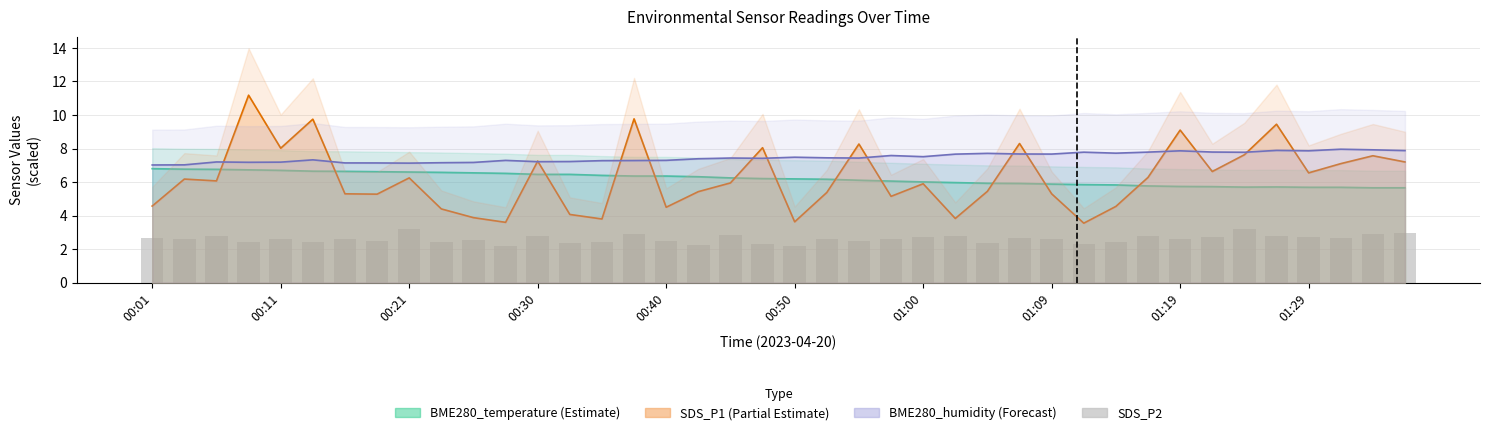

Count the number of categories in the chart.

40